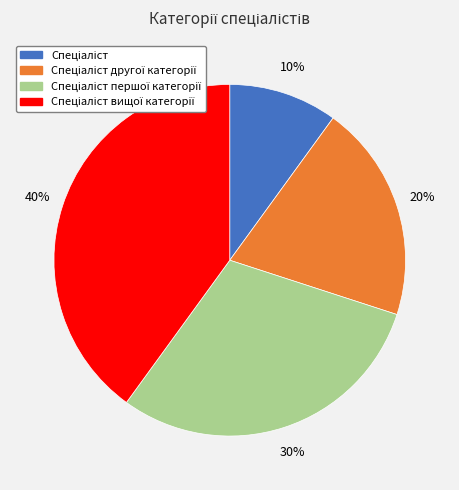

To the nearest percent, what is the difference between the largest and smallest slice percentages?

30%